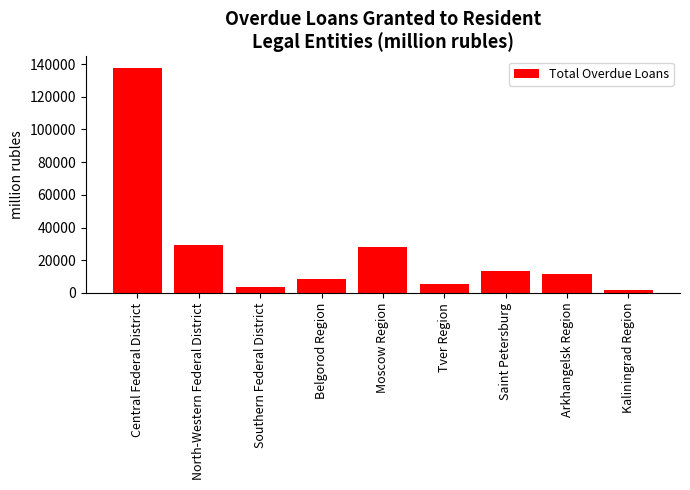

What position from the left is Saint Petersburg?

7